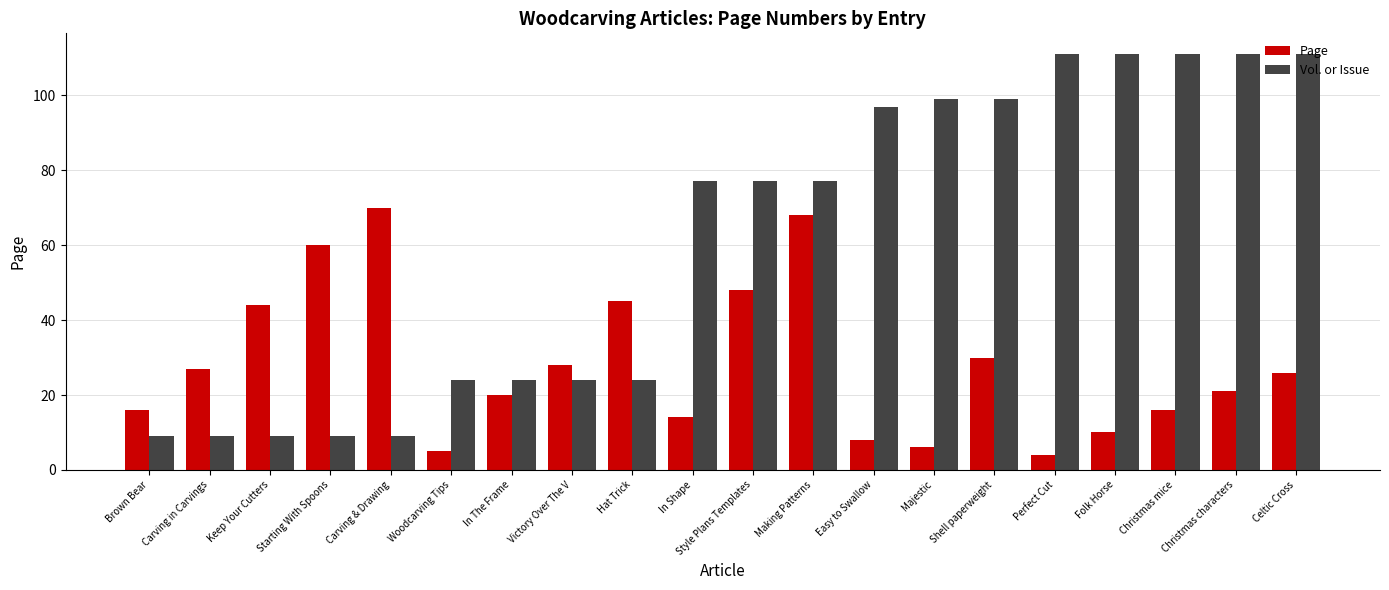

The value of Page at Perfect Cut is 4. True or false?

True